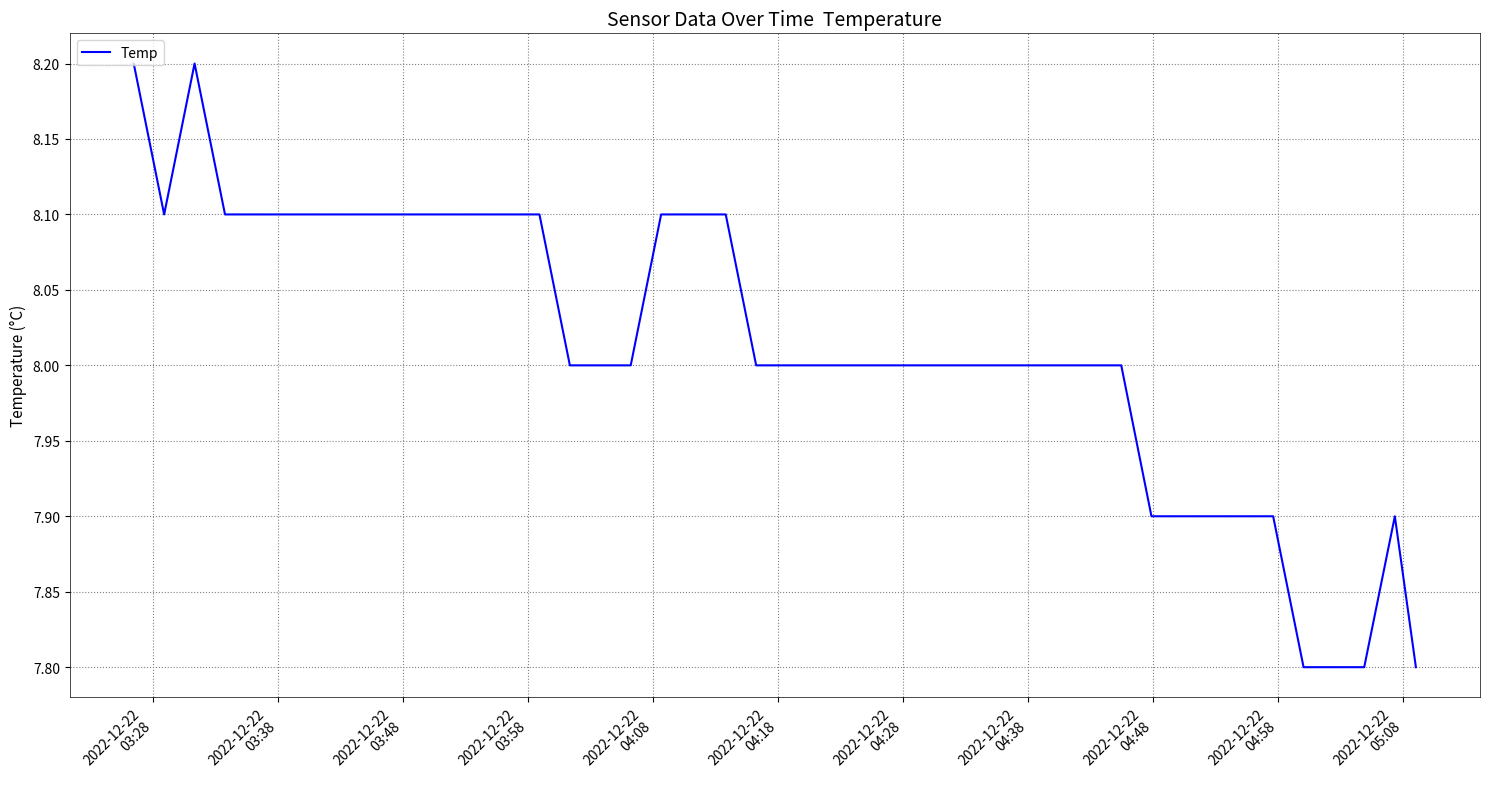

What is the maximum value shown in the chart?

8.2